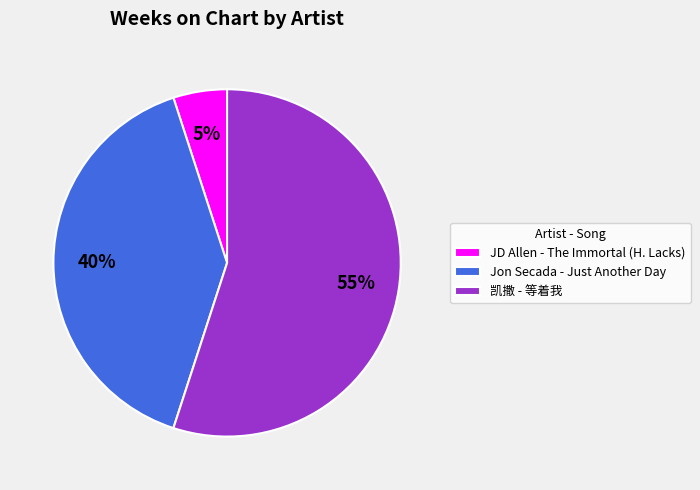

Which has a higher value, 凯撒 - 等着我 or JD Allen - The Immortal (H. Lacks)?

凯撒 - 等着我